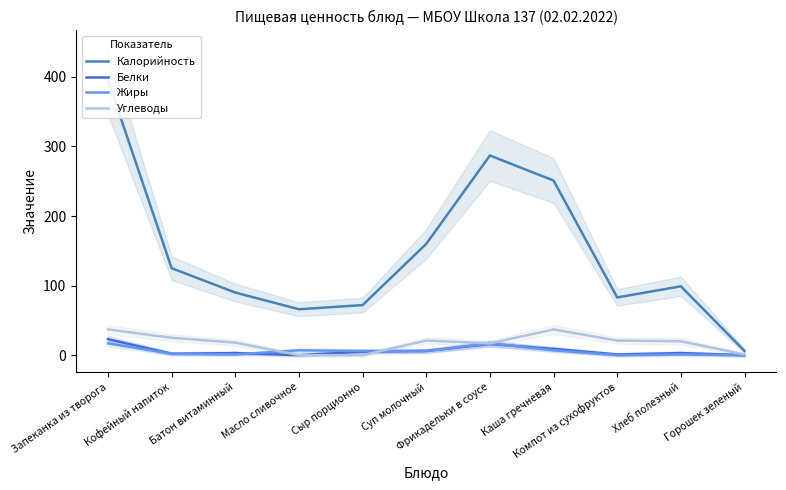

Is the value of Калорийность at Масло сливочное greater than the value of Углеводы at Суп молочный?

Yes